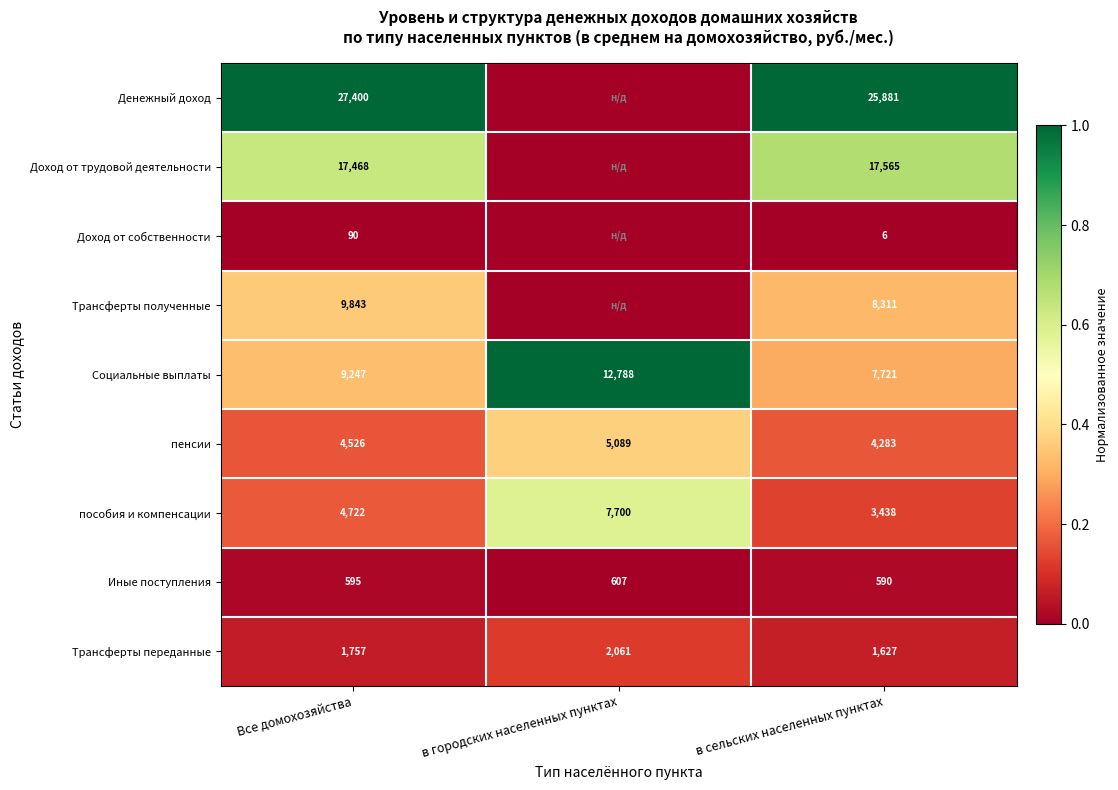

Between в городских населенных пунктах and в сельских населенных пунктах, which is larger?

в сельских населенных пунктах